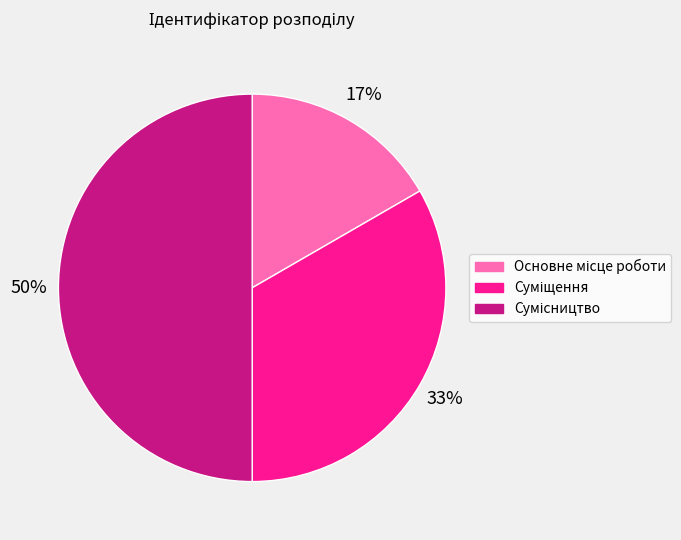

To the nearest percent, what is the difference between the largest and smallest slice percentages?

33%